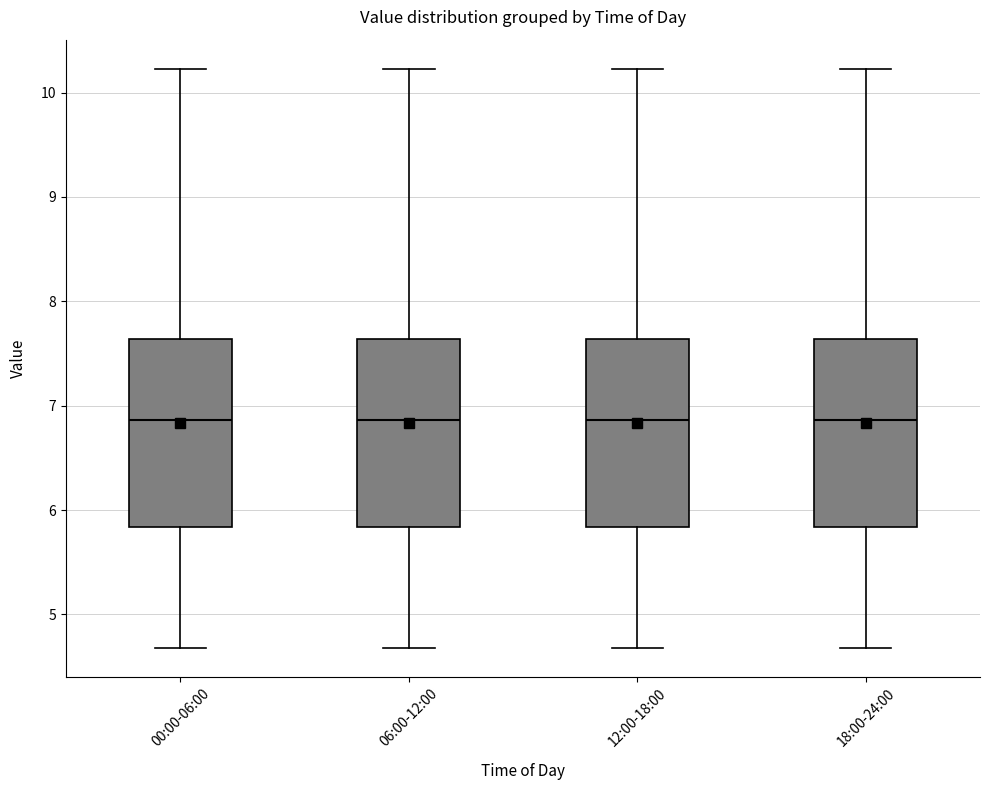

Reading left to right, read every box against the y-axis: the position of its median line, the range the box covers, and the ends of its whiskers. The values are not printed on the chart, so give them approximately, as read against the axis.

00:00-06:00: median 6.9, box 5.8 to 7.6, whiskers 4.7 to 10.2
06:00-12:00: median 6.9, box 5.8 to 7.6, whiskers 4.7 to 10.2
12:00-18:00: median 6.9, box 5.8 to 7.6, whiskers 4.7 to 10.2
18:00-24:00: median 6.9, box 5.8 to 7.6, whiskers 4.7 to 10.2